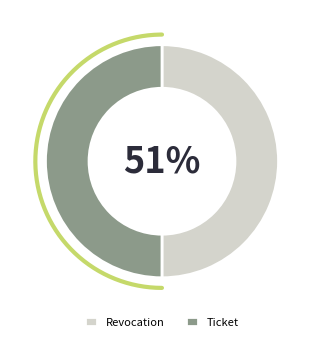

Rank the categories by value from highest to lowest.

Revocation, Ticket